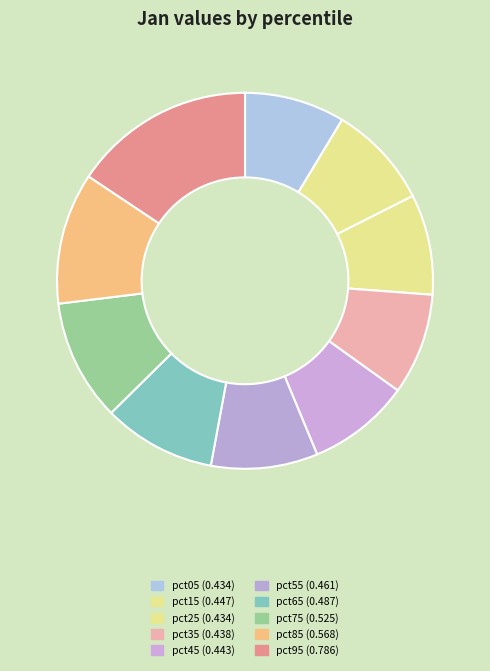

Count the number of slices in the pie.

10